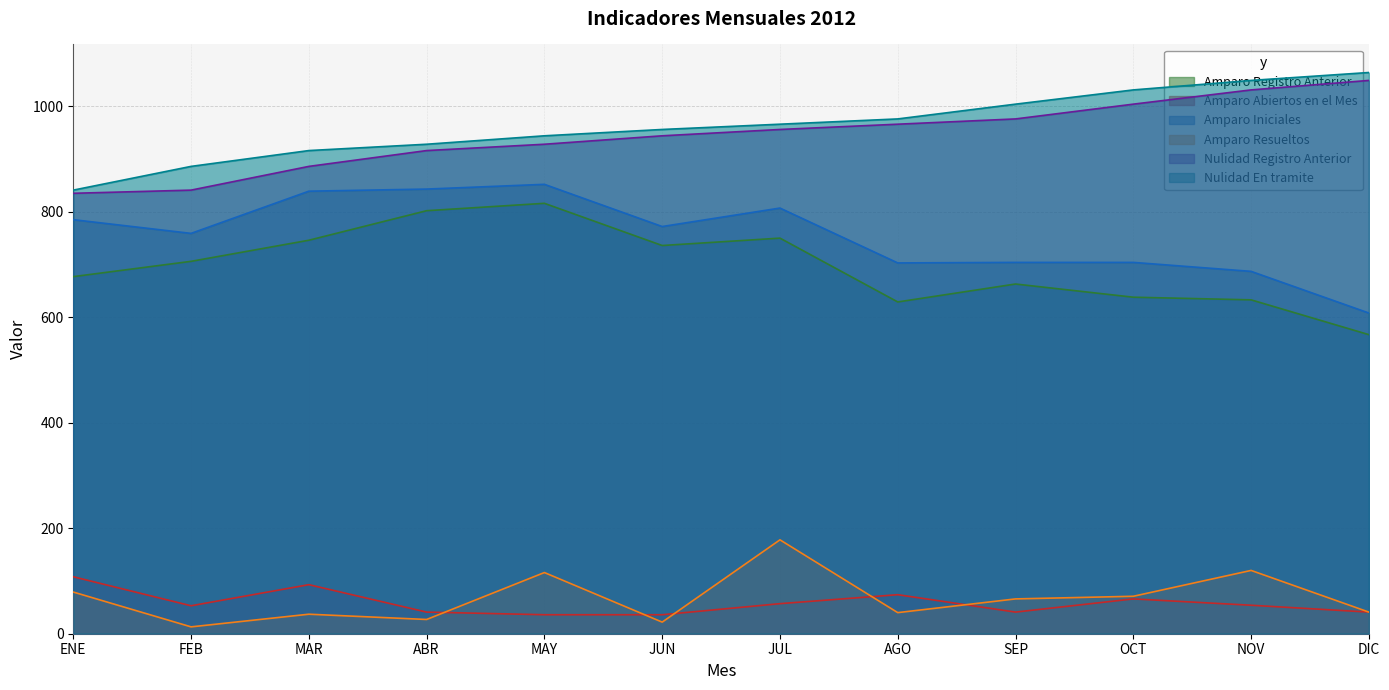

Rank the categories by Amparo Abiertos en el Mes value from highest to lowest.

ENE, MAR, AGO, OCT, JUL, NOV, FEB, ABR, SEP, DIC, MAY, JUN